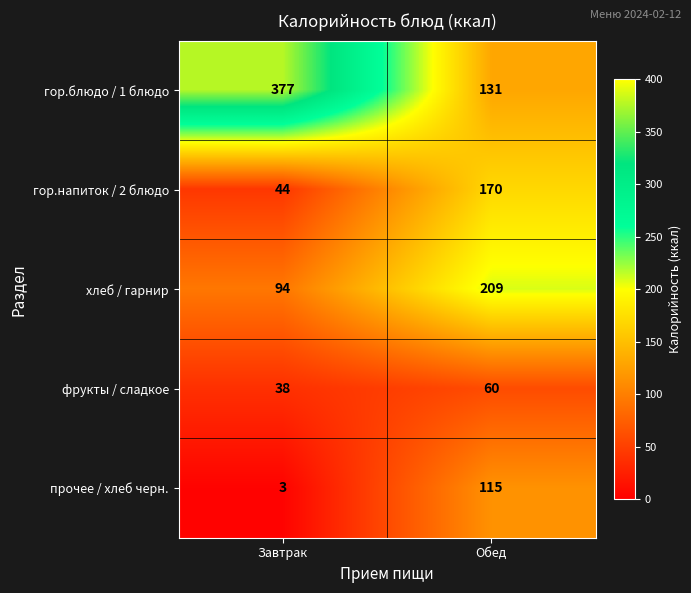

What is the difference between the maximum and minimum values in the прочее / хлеб черн. series?

112